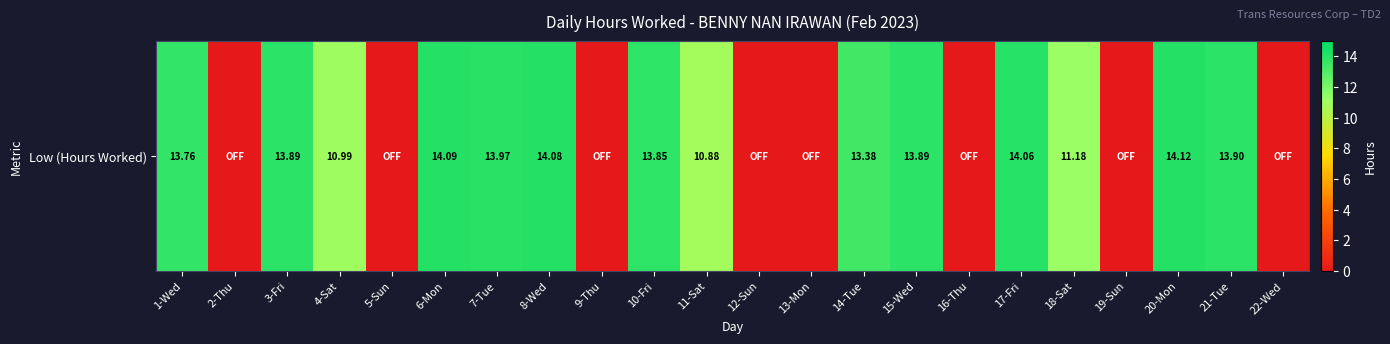

Is it true that the value at 22-Wed is 0.0?

True